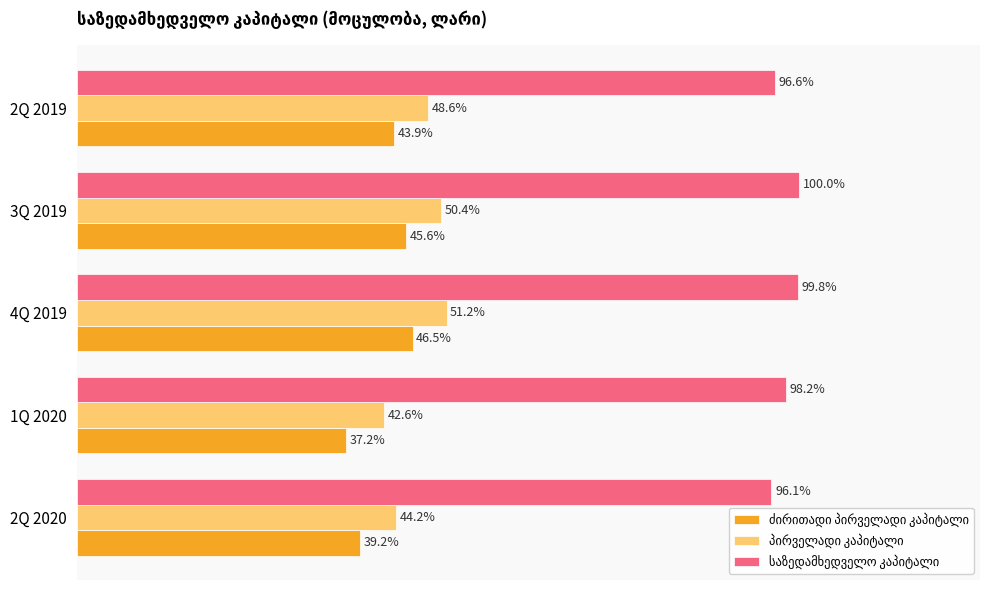

List the series in order of their peak value, highest first.

საზედამხედველო კაპიტალი, პირველადი კაპიტალი, ძირითადი პირველადი კაპიტალი